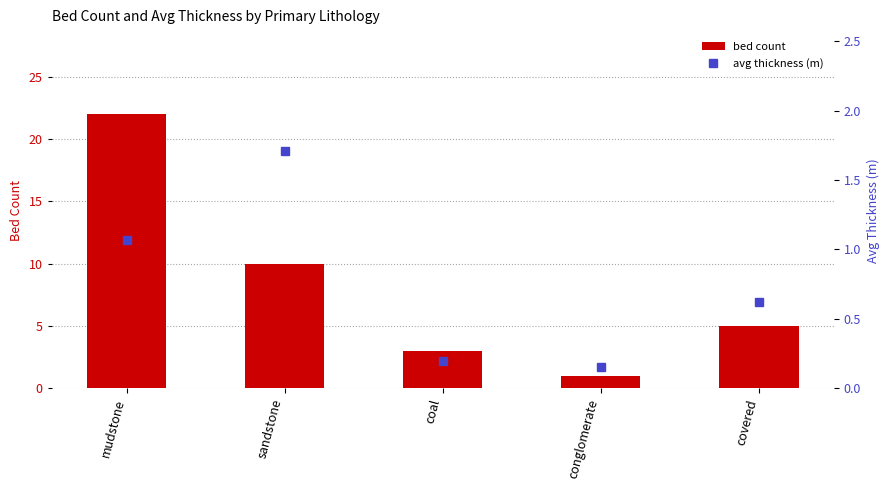

Which series has the largest total across all categories?

bed count